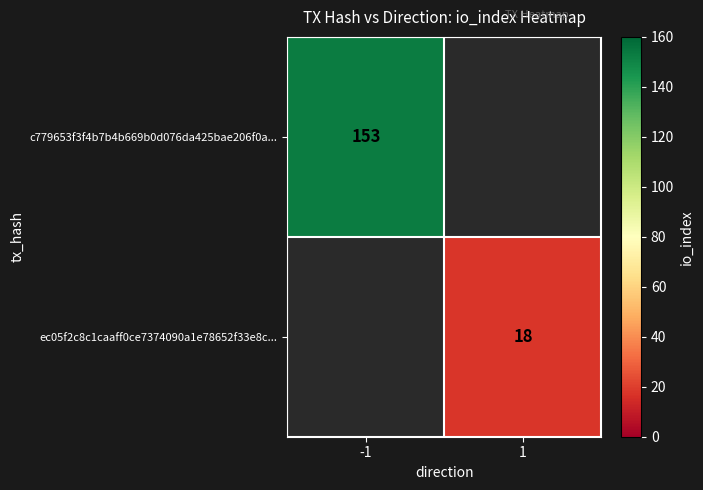

The value of c779653f3f4b7b4b669b0d076da425bae206f0a... at -1 is 153. True or false?

True